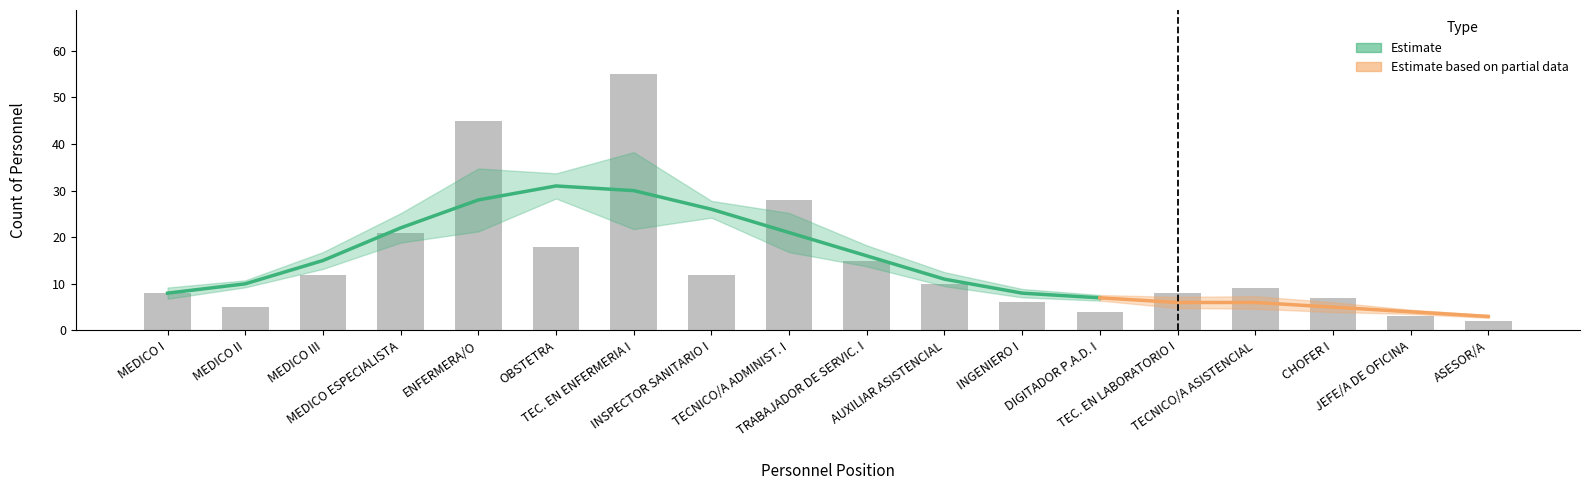

Is the value of OBSTETRA at 9 greater than the value of MEDICO ESPECIALISTA at 1?

Yes